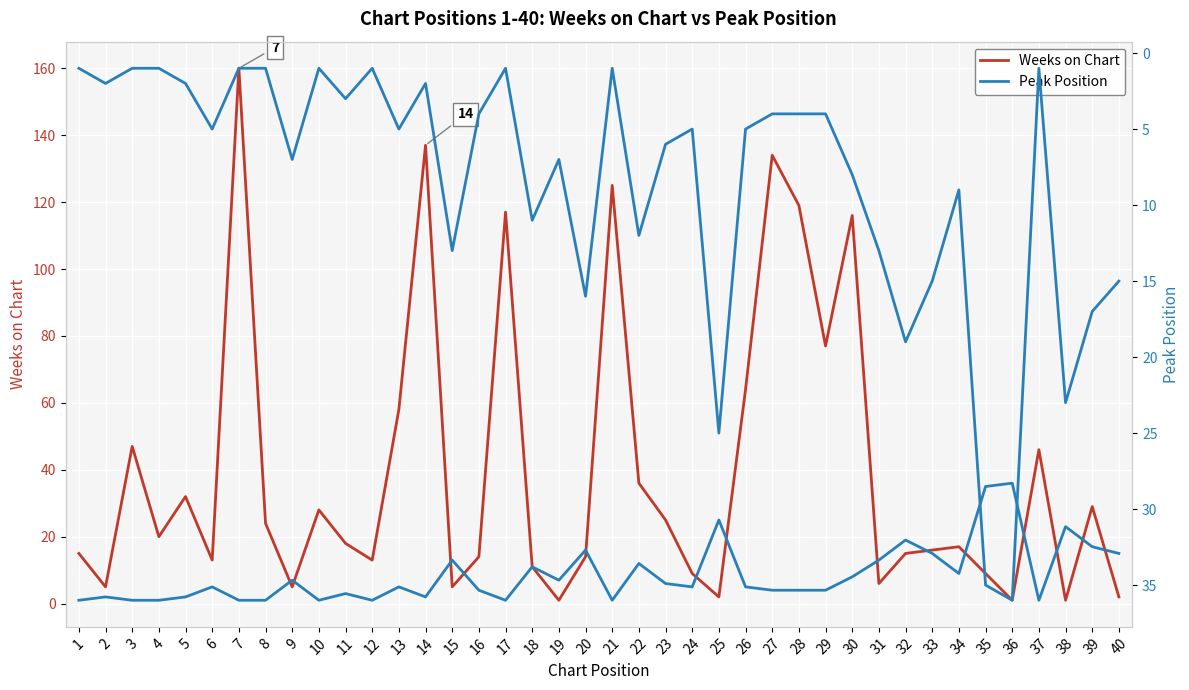

Reading right to left, extract all data points from this chart.

Weeks on Chart: 2	29	1	46	1	9	17	16	15	6	116	77	119	134	64	2	9	25	36	125	14	1	11	117	14	5	137	58	13	18	28	5	24	160	13	32	20	47	5	15
Peak Position: 15	17	23	1	36	35	9	15	19	13	8	4	4	4	5	25	5	6	12	1	16	7	11	1	4	13	2	5	1	3	1	7	1	1	5	2	1	1	2	1